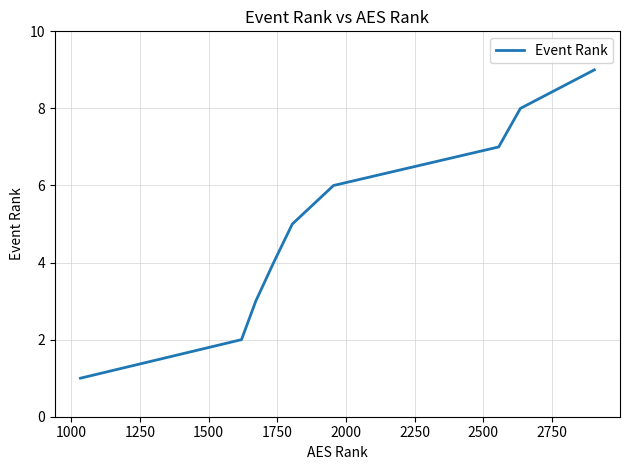

What is the difference between the maximum and minimum values?

8